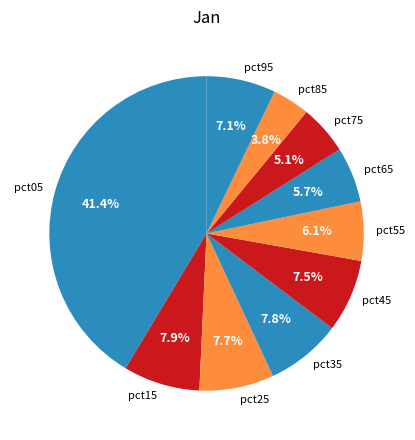

To the nearest percent, what is the difference between the pct25 and pct75 slice percentages?

3%